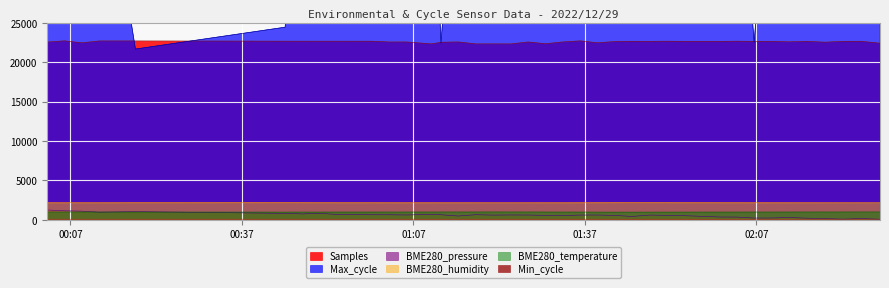

Reading left to right, transcribe all the data shown in this chart.

Samples: 2022/12/29 00:02:57=22551.6	2022/12/29 00:05:58=22708.2	2022/12/29 00:09:00=22453.9	2022/12/29 00:12:02=22692.0	2022/12/29 00:18:23=22694.0	2022/12/29 00:44:34=22662.2	2022/12/29 00:47:36=22660.3	2022/12/29 00:50:37=22661.7	2022/12/29 00:53:39=22660.9	2022/12/29 00:56:41=22659.4	2022/12/29 00:59:42=22659.8	2022/12/29 01:02:44=22563.3	2022/12/29 01:05:45=22566.7	2022/12/29 01:10:09=22320.7	2022/12/29 01:11:50=22527.7	2022/12/29 01:14:52=22567.4	2022/12/29 01:17:53=22321.3	2022/12/29 01:21:01=22321.1	2022/12/29 01:24:03=22318.4	2022/12/29 01:27:04=22565.4	2022/12/29 01:30:06=22340.8	2022/12/29 01:33:08=22567.3	2022/12/29 01:36:11=22705.4	2022/12/29 01:39:12=22457.5	2022/12/29 01:42:16=22624.9	2022/12/29 01:45:17=22650.5	2022/12/29 01:48:19=22643.9	2022/12/29 01:51:22=22659.6	2022/12/29 01:54:25=22644.6	2022/12/29 01:57:29=22640.9	2022/12/29 02:00:30=22644.2	2022/12/29 02:03:34=22659.5	2022/12/29 02:06:37=22644.7	2022/12/29 02:09:38=22643.3	2022/12/29 02:12:40=22576.8	2022/12/29 02:15:43=22642.8	2022/12/29 02:19:03=22535.2	2022/12/29 02:22:12=22646.1	2022/12/29 02:25:18=22650.9	2022/12/29 02:28:38=22406.0
Max_cycle: 2022/12/29 00:02:57=50303.0	2022/12/29 00:05:58=50264.0	2022/12/29 00:09:00=51295.0	2022/12/29 00:12:02=50368.0	2022/12/29 00:18:23=21661.0	2022/12/29 00:44:34=24435.0	2022/12/29 00:47:36=52658.0	2022/12/29 00:50:37=50351.0	2022/12/29 00:53:39=50087.0	2022/12/29 00:56:41=51157.0	2022/12/29 00:59:42=51642.0	2022/12/29 01:02:44=52511.0	2022/12/29 01:05:45=50364.0	2022/12/29 01:10:09=51016.0	2022/12/29 01:11:50=22418.0	2022/12/29 01:14:52=51519.0	2022/12/29 01:17:53=51666.0	2022/12/29 01:21:01=50760.0	2022/12/29 01:24:03=52658.0	2022/12/29 01:27:04=50735.0	2022/12/29 01:30:06=51392.0	2022/12/29 01:33:08=50422.0	2022/12/29 01:36:11=50201.0	2022/12/29 01:39:12=50202.0	2022/12/29 01:42:16=51489.0	2022/12/29 01:45:17=50447.0	2022/12/29 01:48:19=51472.0	2022/12/29 01:51:22=51157.0	2022/12/29 01:54:25=50480.0	2022/12/29 01:57:29=50792.0	2022/12/29 02:00:30=50610.0	2022/12/29 02:03:34=51634.0	2022/12/29 02:06:37=22530.0	2022/12/29 02:09:38=50275.0	2022/12/29 02:12:40=50746.0	2022/12/29 02:15:43=51795.0	2022/12/29 02:19:03=50756.0	2022/12/29 02:22:12=50423.0	2022/12/29 02:25:18=50416.0	2022/12/29 02:28:38=51800.0
Min_cycle: 2022/12/29 00:02:57=78.0	2022/12/29 00:05:58=77.0	2022/12/29 00:09:00=78.0	2022/12/29 00:12:02=78.0	2022/12/29 00:18:23=78.0	2022/12/29 00:44:34=78.0	2022/12/29 00:47:36=78.0	2022/12/29 00:50:37=78.0	2022/12/29 00:53:39=78.0	2022/12/29 00:56:41=78.0	2022/12/29 00:59:42=78.0	2022/12/29 01:02:44=78.0	2022/12/29 01:05:45=78.0	2022/12/29 01:10:09=78.0	2022/12/29 01:11:50=77.0	2022/12/29 01:14:52=77.0	2022/12/29 01:17:53=79.0	2022/12/29 01:21:01=78.0	2022/12/29 01:24:03=78.0	2022/12/29 01:27:04=78.0	2022/12/29 01:30:06=78.0	2022/12/29 01:33:08=78.0	2022/12/29 01:36:11=78.0	2022/12/29 01:39:12=78.0	2022/12/29 01:42:16=78.0	2022/12/29 01:45:17=77.0	2022/12/29 01:48:19=78.0	2022/12/29 01:51:22=78.0	2022/12/29 01:54:25=78.0	2022/12/29 01:57:29=78.0	2022/12/29 02:00:30=78.0	2022/12/29 02:03:34=78.0	2022/12/29 02:06:37=78.0	2022/12/29 02:09:38=78.0	2022/12/29 02:12:40=78.0	2022/12/29 02:15:43=75.0	2022/12/29 02:19:03=78.0	2022/12/29 02:22:12=77.0	2022/12/29 02:25:18=78.0	2022/12/29 02:28:38=78.0
BME280_pressure: 2022/12/29 00:02:57=1245.6	2022/12/29 00:05:58=1140.3	2022/12/29 00:09:00=1101.3	2022/12/29 00:12:02=968.0	2022/12/29 00:18:23=1036.1	2022/12/29 00:44:34=815.0	2022/12/29 00:47:36=744.7	2022/12/29 00:50:37=824.7	2022/12/29 00:53:39=675.8	2022/12/29 00:56:41=670.5	2022/12/29 00:59:42=636.6	2022/12/29 01:02:44=637.5	2022/12/29 01:05:45=611.7	2022/12/29 01:10:09=674.5	2022/12/29 01:11:50=638.6	2022/12/29 01:14:52=478.4	2022/12/29 01:17:53=643.5	2022/12/29 01:21:01=595.0	2022/12/29 01:24:03=612.4	2022/12/29 01:27:04=603.3	2022/12/29 01:30:06=562.3	2022/12/29 01:33:08=534.4	2022/12/29 01:36:11=601.4	2022/12/29 01:39:12=605.5	2022/12/29 01:42:16=554.0	2022/12/29 01:45:17=428.0	2022/12/29 01:48:19=599.2	2022/12/29 01:51:22=568.3	2022/12/29 01:54:25=518.9	2022/12/29 01:57:29=442.3	2022/12/29 02:00:30=355.0	2022/12/29 02:03:34=348.4	2022/12/29 02:06:37=220.5	2022/12/29 02:09:38=227.7	2022/12/29 02:12:40=288.6	2022/12/29 02:15:43=210.0	2022/12/29 02:19:03=146.8	2022/12/29 02:22:12=83.0	2022/12/29 02:25:18=162.2	2022/12/29 02:28:38=69.1
BME280_humidity: 2022/12/29 00:02:57=2195.2	2022/12/29 00:05:58=2188.4	2022/12/29 00:09:00=2188.8	2022/12/29 00:12:02=2192.4	2022/12/29 00:18:23=2205.6	2022/12/29 00:44:34=2218.0	2022/12/29 00:47:36=2212.4	2022/12/29 00:50:37=2207.6	2022/12/29 00:53:39=2203.2	2022/12/29 00:56:41=2202.8	2022/12/29 00:59:42=2200.8	2022/12/29 01:02:44=2197.2	2022/12/29 01:05:45=2194.8	2022/12/29 01:10:09=2193.2	2022/12/29 01:11:50=2190.8	2022/12/29 01:14:52=2186.8	2022/12/29 01:17:53=2185.2	2022/12/29 01:21:01=2178.8	2022/12/29 01:24:03=2180.8	2022/12/29 01:27:04=2182.8	2022/12/29 01:30:06=2188.0	2022/12/29 01:33:08=2193.6	2022/12/29 01:36:11=2200.0	2022/12/29 01:39:12=2208.4	2022/12/29 01:42:16=2216.8	2022/12/29 01:45:17=2217.6	2022/12/29 01:48:19=2216.0	2022/12/29 01:51:22=2213.2	2022/12/29 01:54:25=2210.0	2022/12/29 01:57:29=2206.4	2022/12/29 02:00:30=2202.8	2022/12/29 02:03:34=2200.4	2022/12/29 02:06:37=2196.4	2022/12/29 02:09:38=2192.0	2022/12/29 02:12:40=2186.4	2022/12/29 02:15:43=2181.6	2022/12/29 02:19:03=2176.8	2022/12/29 02:22:12=2175.6	2022/12/29 02:25:18=2172.4	2022/12/29 02:28:38=2170.0
BME280_temperature: 2022/12/29 00:02:57=994.0	2022/12/29 00:05:58=996.5	2022/12/29 00:09:00=994.5	2022/12/29 00:12:02=992.5	2022/12/29 00:18:23=983.5	2022/12/29 00:44:34=979.0	2022/12/29 00:47:36=982.0	2022/12/29 00:50:37=984.0	2022/12/29 00:53:39=986.0	2022/12/29 00:56:41=986.5	2022/12/29 00:59:42=987.5	2022/12/29 01:02:44=988.5	2022/12/29 01:05:45=990.0	2022/12/29 01:10:09=991.5	2022/12/29 01:11:50=993.5	2022/12/29 01:14:52=994.5	2022/12/29 01:17:53=996.5	2022/12/29 01:21:01=999.5	2022/12/29 01:24:03=998.0	2022/12/29 01:27:04=996.5	2022/12/29 01:30:06=992.0	2022/12/29 01:33:08=987.0	2022/12/29 01:36:11=984.0	2022/12/29 01:39:12=979.0	2022/12/29 01:42:16=975.0	2022/12/29 01:45:17=975.0	2022/12/29 01:48:19=978.0	2022/12/29 01:51:22=979.5	2022/12/29 01:54:25=981.5	2022/12/29 01:57:29=983.0	2022/12/29 02:00:30=984.0	2022/12/29 02:03:34=986.5	2022/12/29 02:06:37=987.5	2022/12/29 02:09:38=989.5	2022/12/29 02:12:40=992.0	2022/12/29 02:15:43=994.5	2022/12/29 02:19:03=996.5	2022/12/29 02:22:12=997.0	2022/12/29 02:25:18=999.0	2022/12/29 02:28:38=1000.0